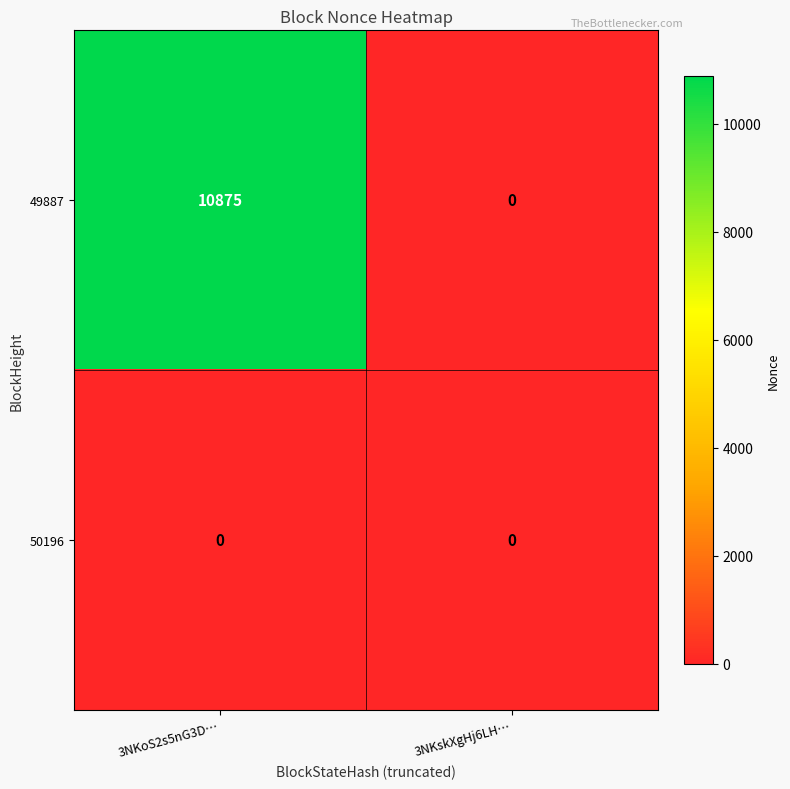

Reading right to left, what are all the values shown in this chart?

49887: 3NKskXgHj6LH…=0	3NKoS2s5nG3D…=10875
50196: 3NKskXgHj6LH…=0	3NKoS2s5nG3D…=0